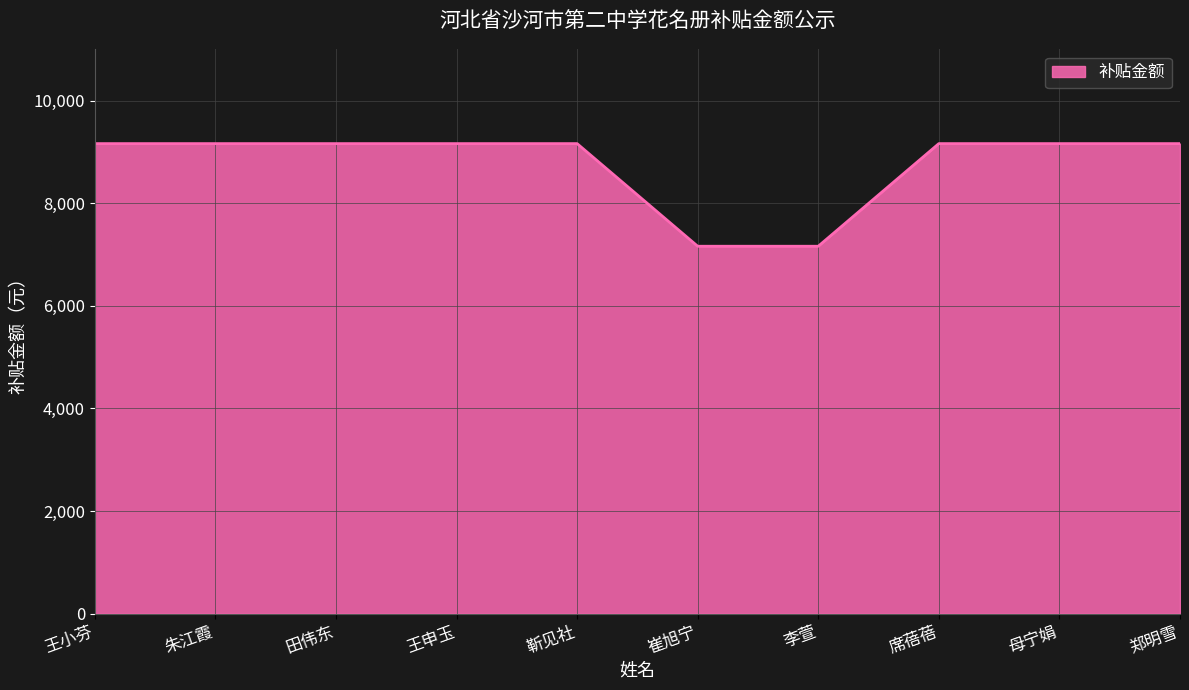

The value at 崔旭宁 is 10136.6. True or false?

False